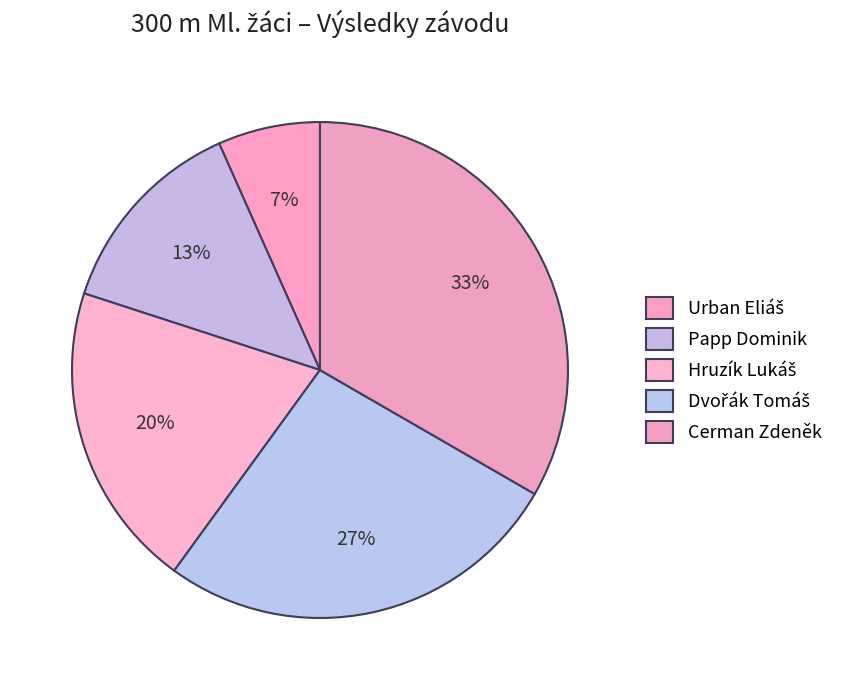

What portion of the pie excludes Dvořák Tomáš?

73.3%